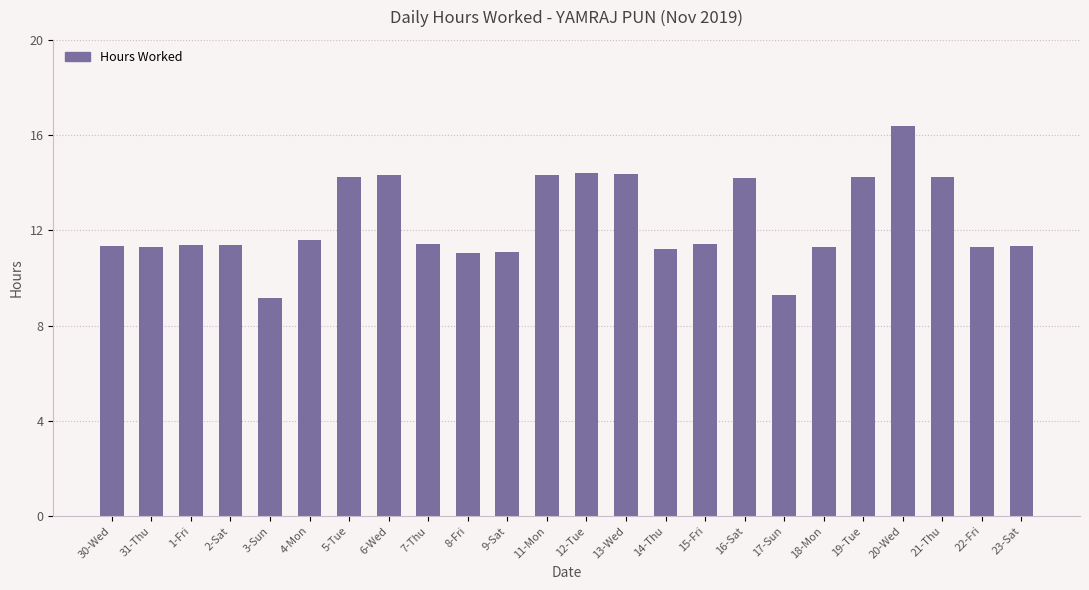

What is the value of the 1st bar from the left?

11.4